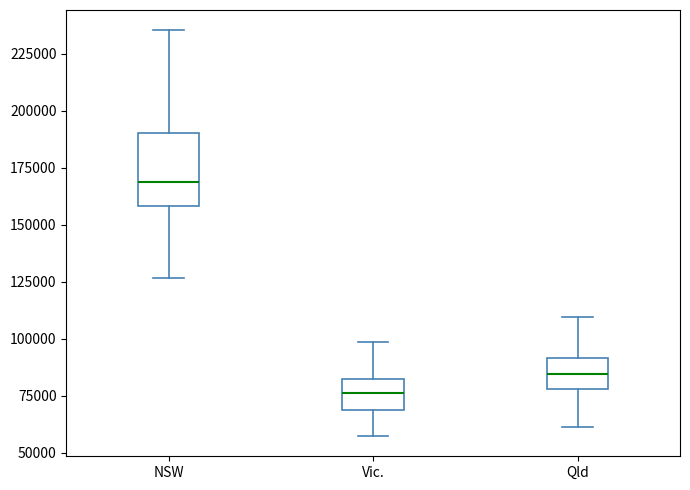

Reading left to right, read every box against the y-axis: the position of its median line, the range the box covers, and the ends of its whiskers. The values are not printed on the chart, so give them approximately, as read against the axis.

NSW: median 170000, box 160000 to 190000, whiskers 125000 to 235000
Vic.: median 75000, box 70000 to 80000, whiskers 55000 to 100000
Qld: median 85000, box 80000 to 90000, whiskers 60000 to 110000